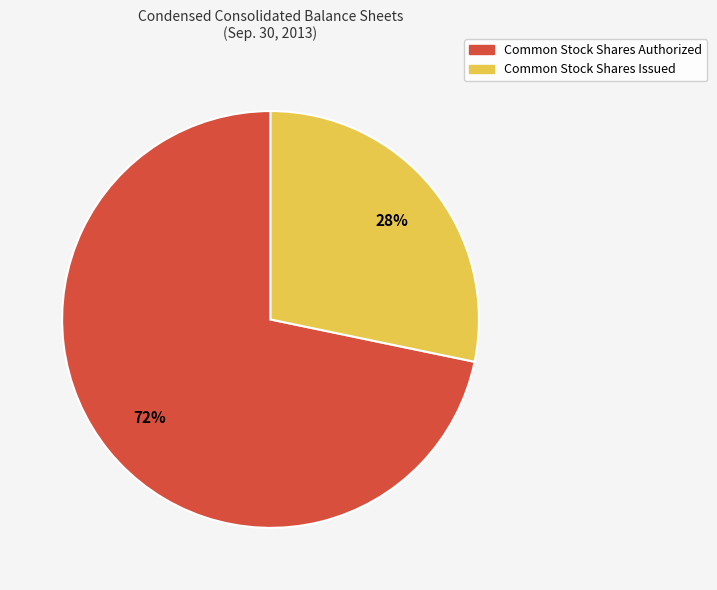

Which category has the smallest portion of the pie?

Common Stock Shares Issued